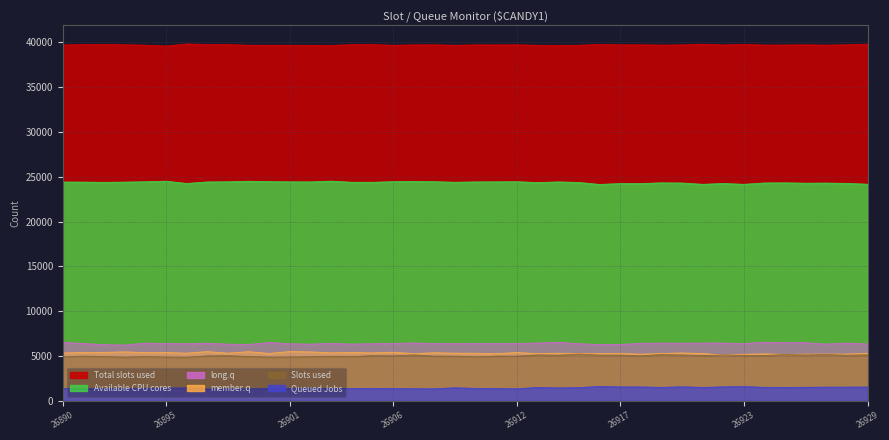

Which has a higher value, 26906 or 26919?

26906